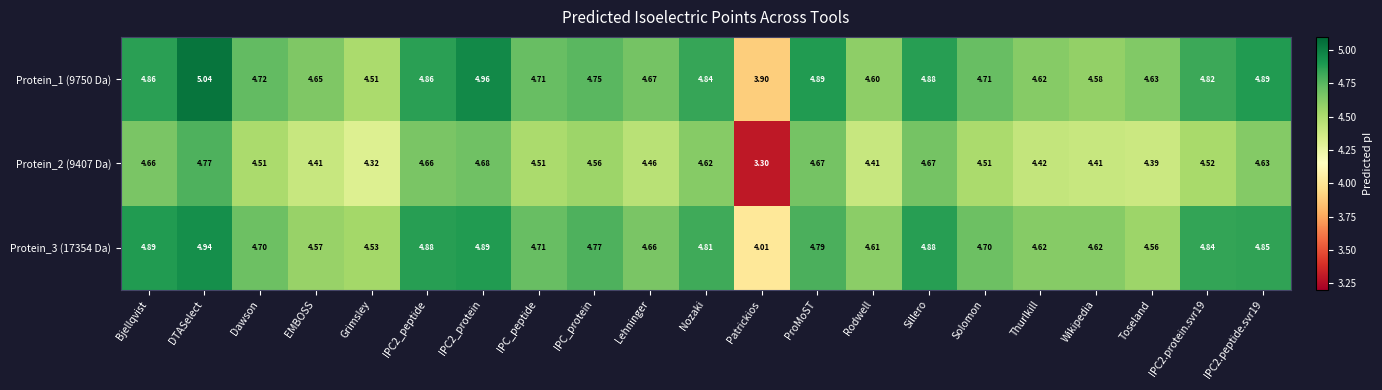

How many series are shown in this chart?

3